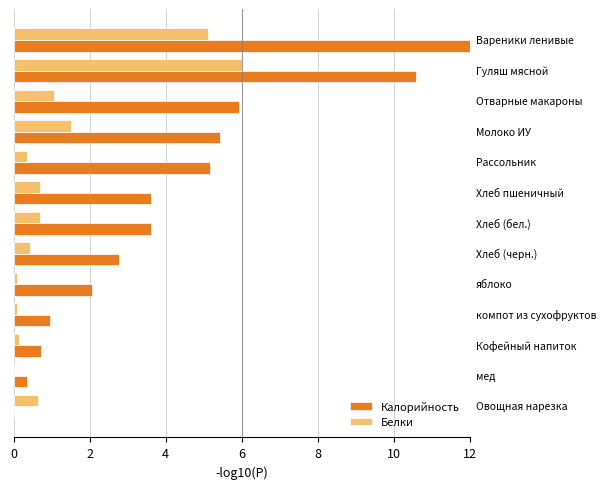

What is the sum of all Калорийность values?

53.2